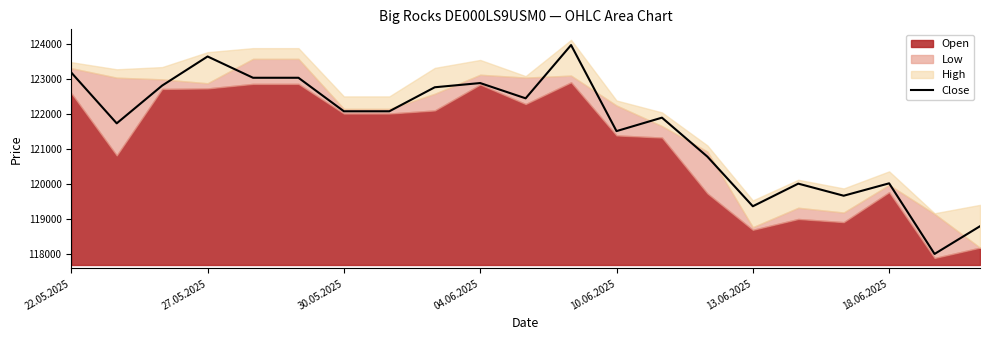

Reading left to right, transcribe all the data shown in this chart.

123172	121722	122800	123631	123023	123023	122066	122066	122752	122872	122436	123957	121500	121884	120771	119354	120000	119655	120009	117993	118784